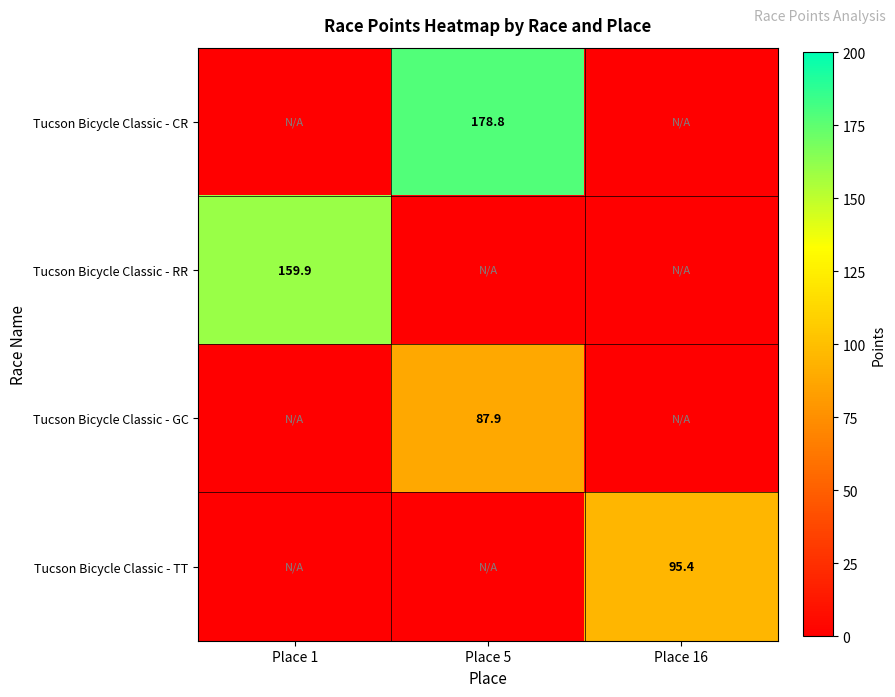

How many distinct data groups are displayed?

4